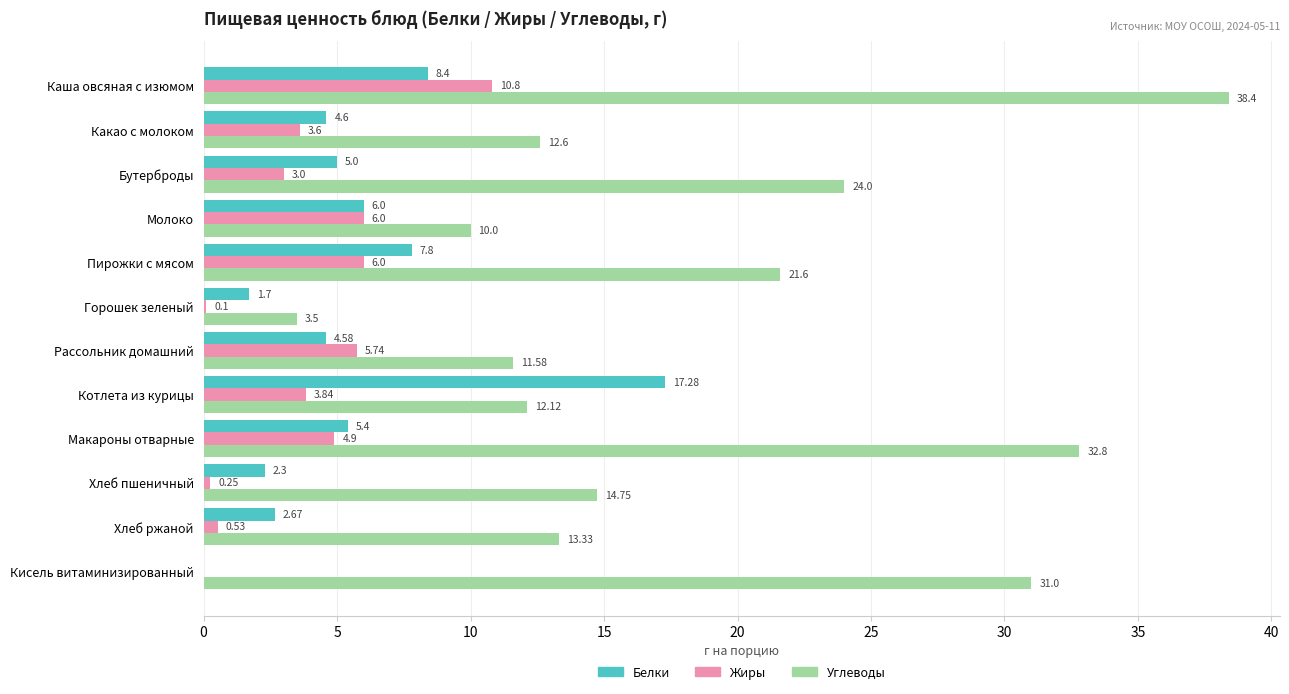

Which series has the largest total across all categories?

Углеводы